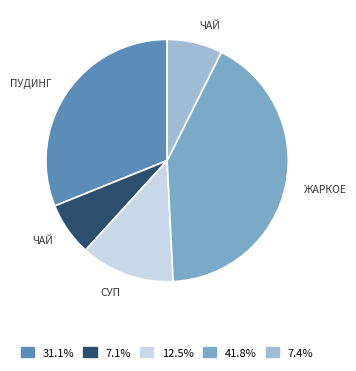

How many slices are in this pie chart?

5